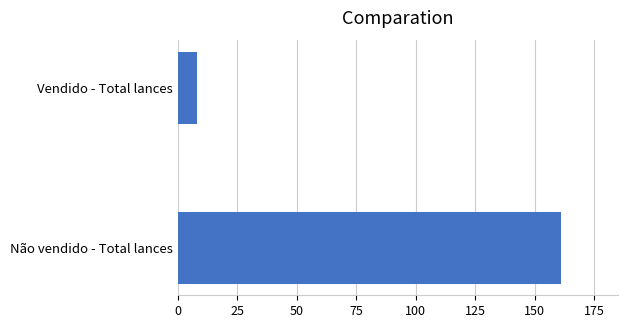

List the labels in order of value, smallest first.

Vendido - Total lances, Não vendido - Total lances